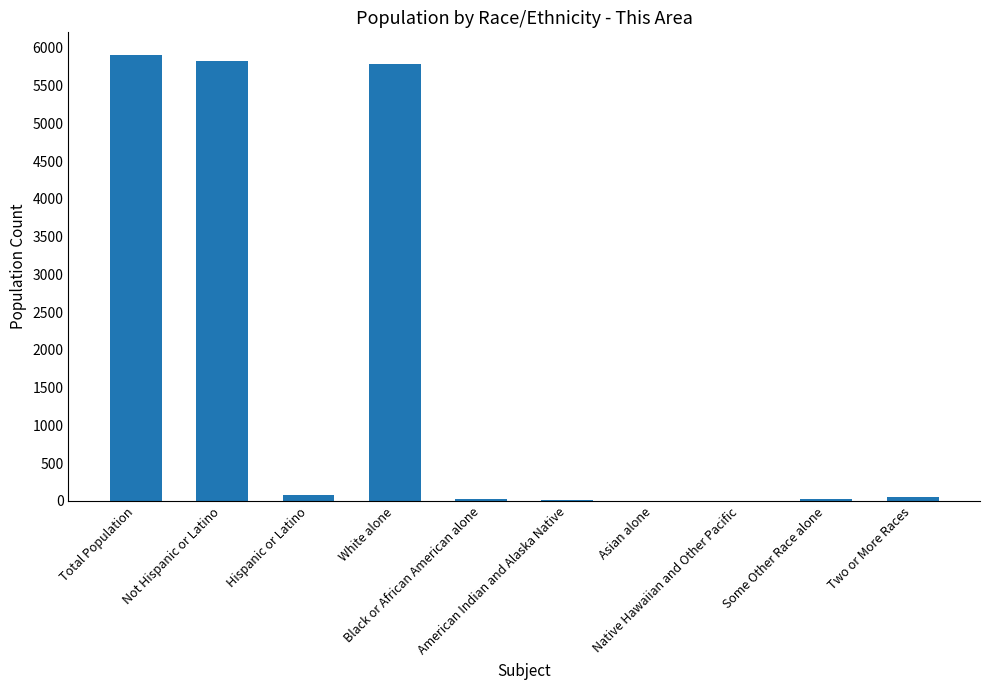

What is the greatest value displayed?

5909